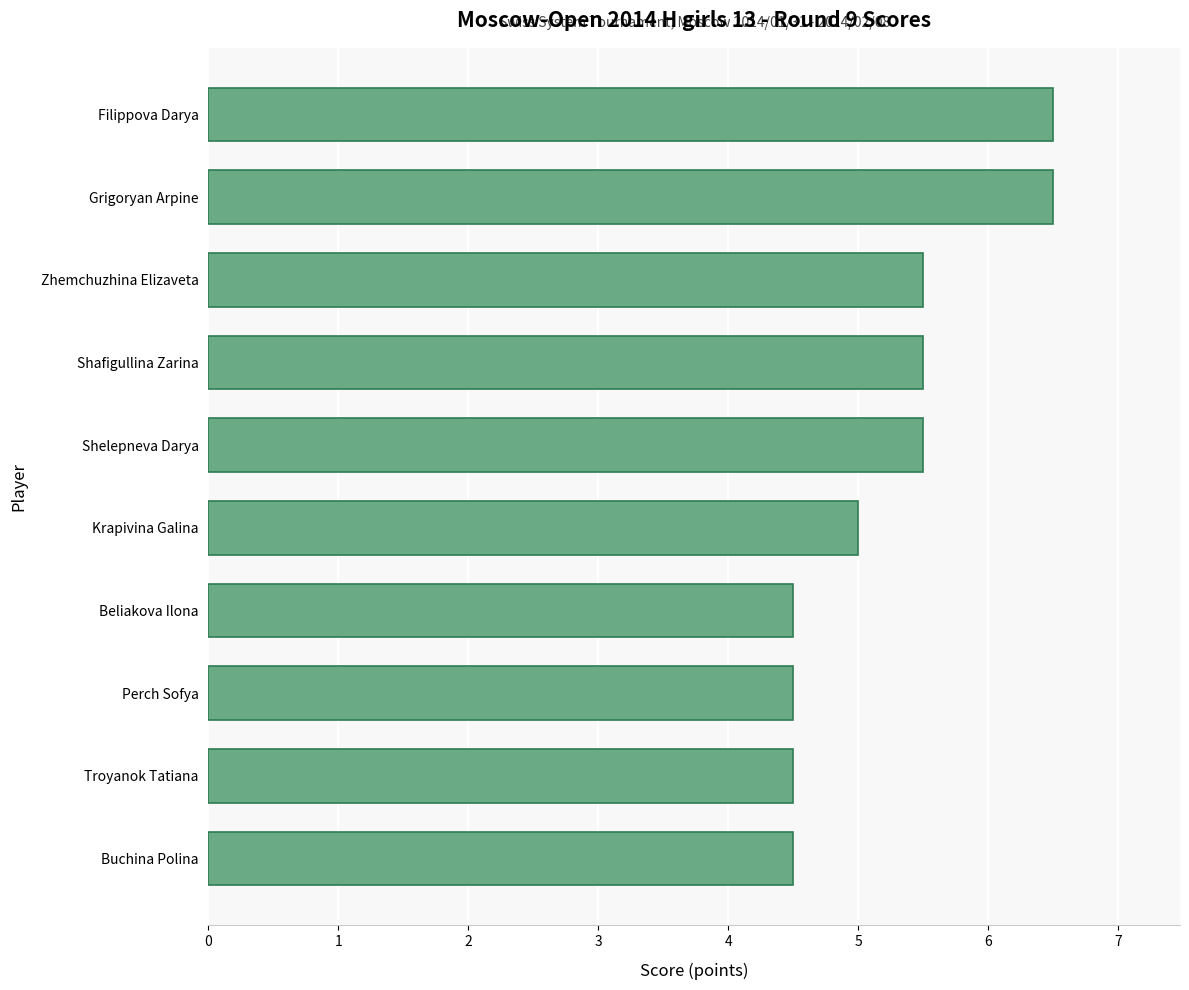

What is the ratio of the value at Shelepneva Darya to the value at Shafigullina Zarina?

1.0